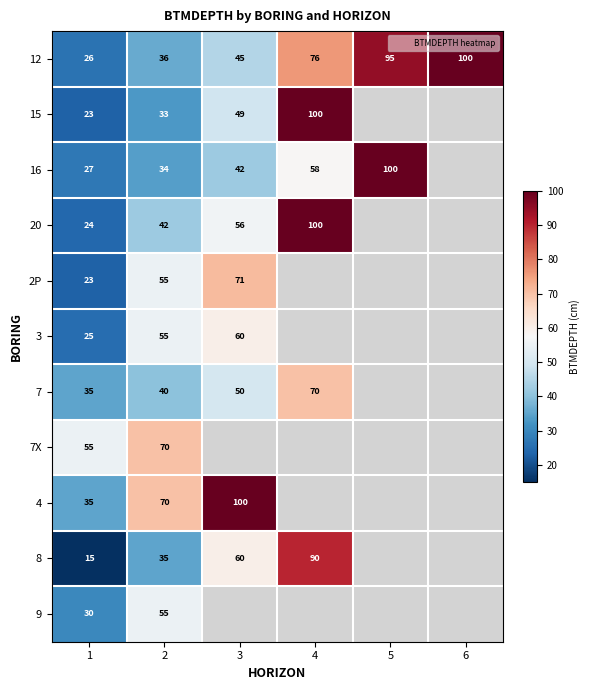

How many data points in 7 are less than 70?

3